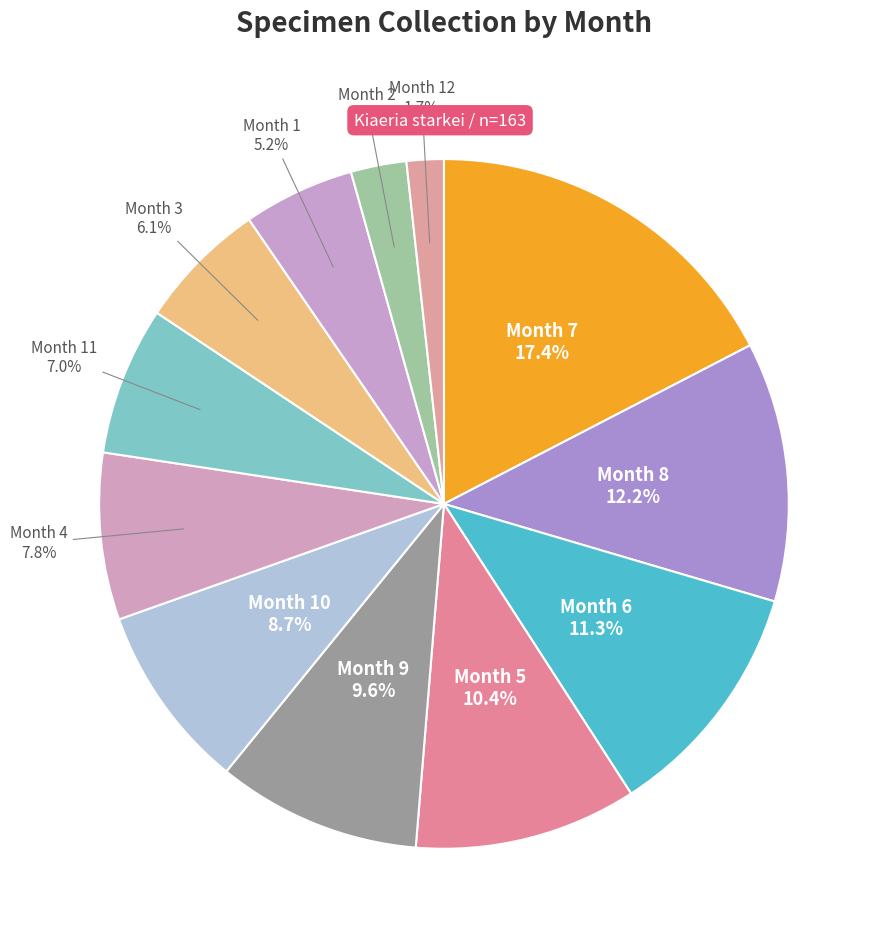

What is the ratio of the value at Month 5 to the value at Month 9?

1.1